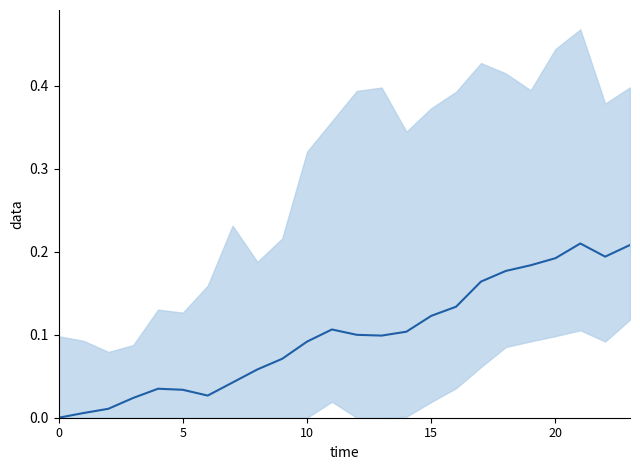

What is the label of the 24th point from the left?

23